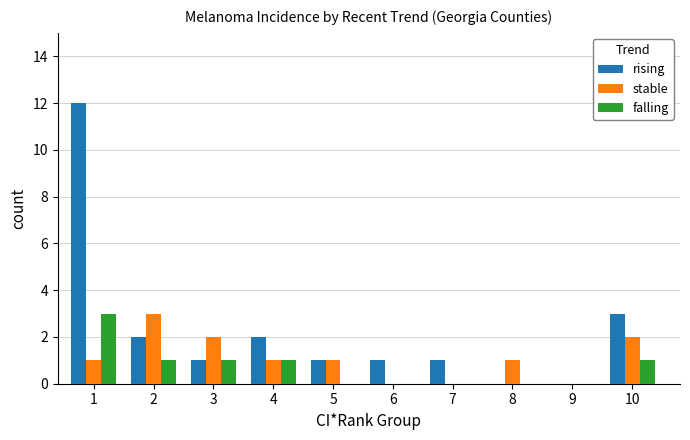

Reading right to left, list all the values displayed in this chart.

rising: 3	0	0	1	1	1	2	1	2	12
stable: 2	0	1	0	0	1	1	2	3	1
falling: 1	0	0	0	0	0	1	1	1	3